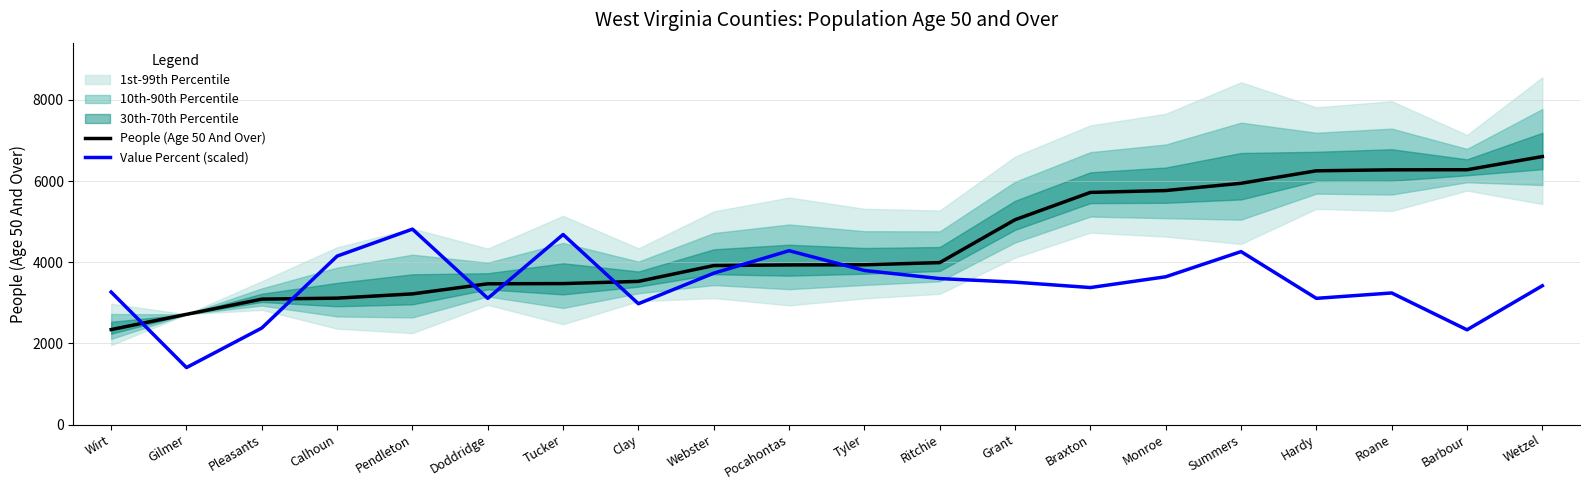

In Value Percent (scaled), how many points are higher than both neighbors (excluding endpoints)?

5